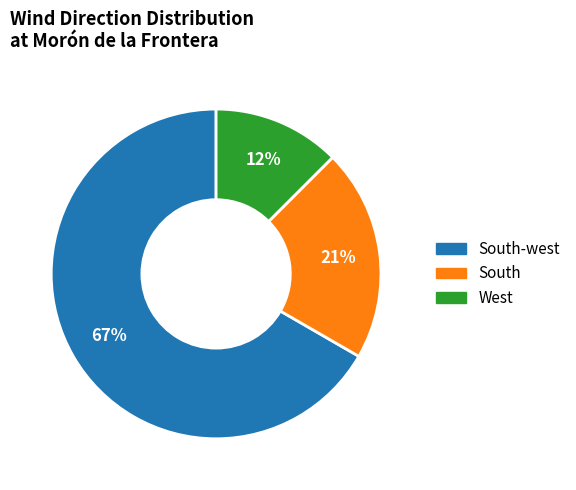

Is there a majority slice in this chart?

Yes